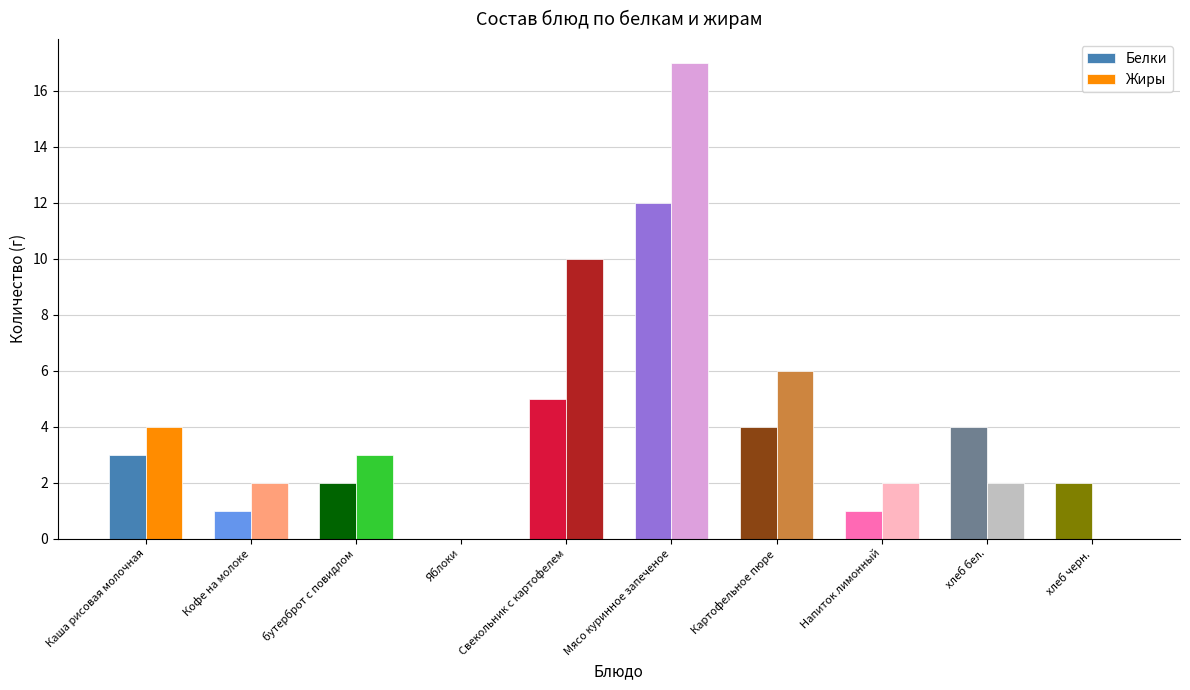

Are the bars horizontal?

No